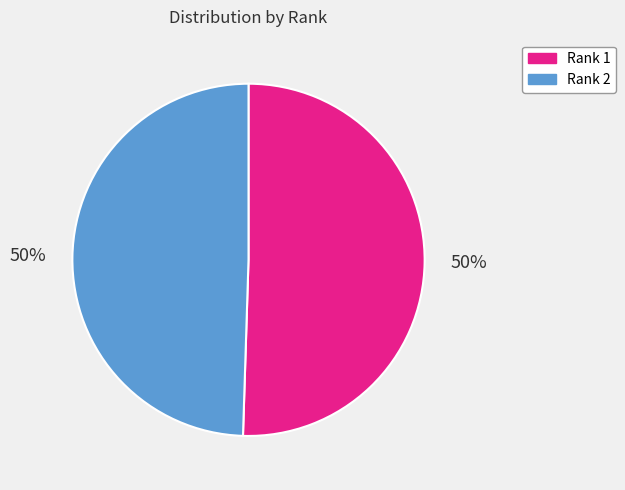

Approximately how many times larger is the value at Rank 1 compared to Rank 2?

1.0